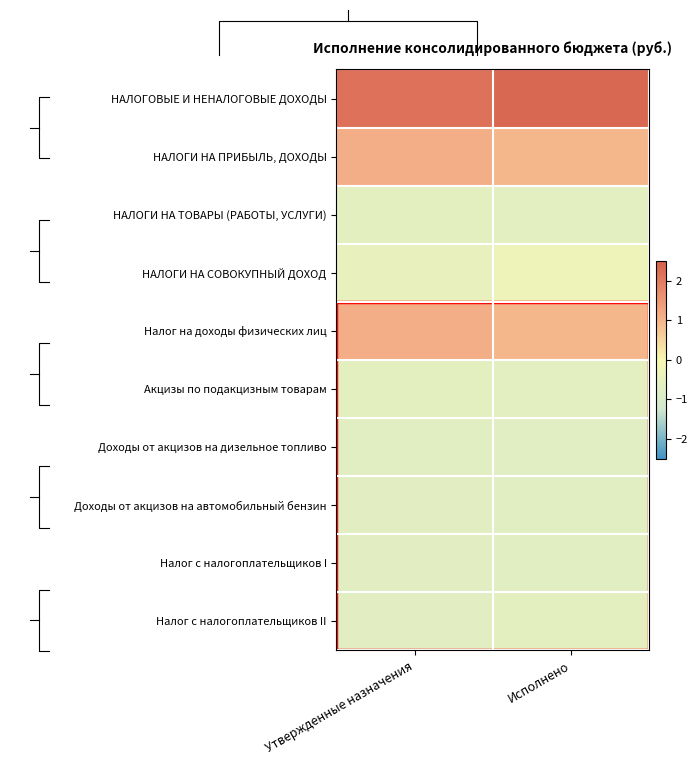

Between Утвержденные назначения and Исполнено, which series saw the biggest shift?

НАЛОГИ НА СОВОКУПНЫЙ ДОХОД